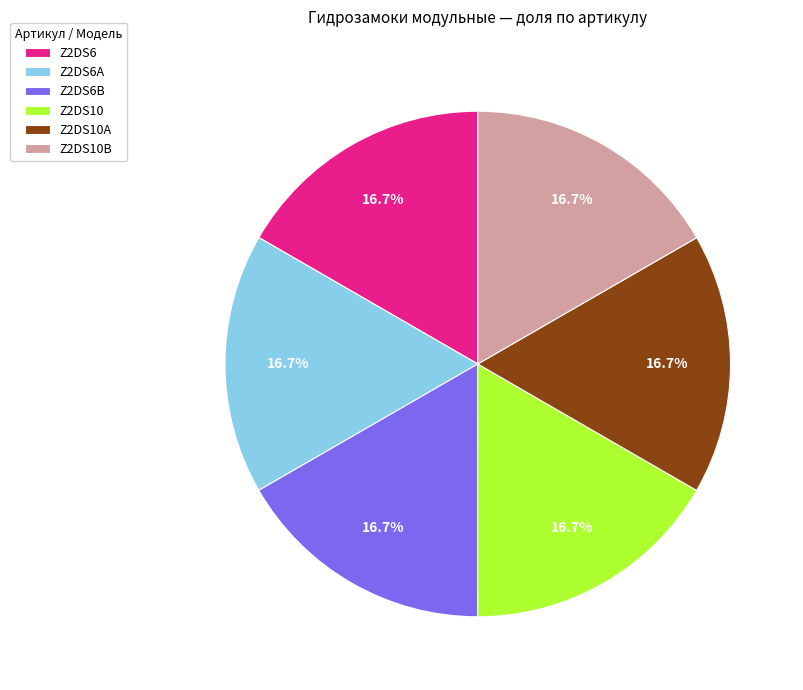

To the nearest percent, what is the combined percentage of Z2DS6B and Z2DS10A?

33%